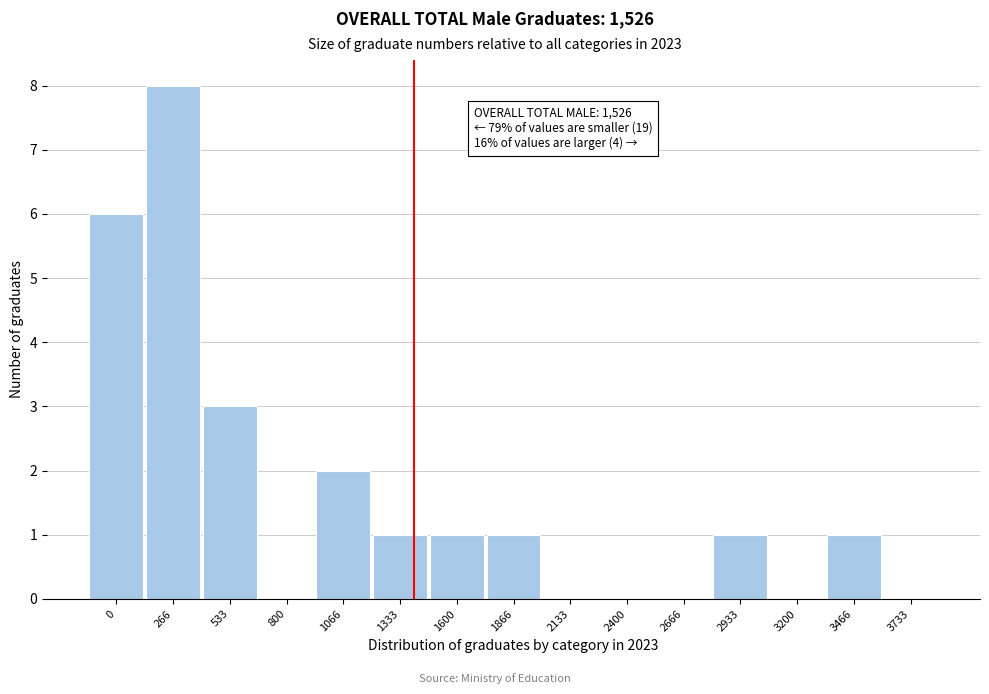

Reading left to right, what are all the values shown in this chart?

0=6	266=8	533=3	800=0	1066=2	1333=1	1600=1	1866=1	2133=0	2400=0	2666=0	2933=1	3200=0	3466=1	3733=0